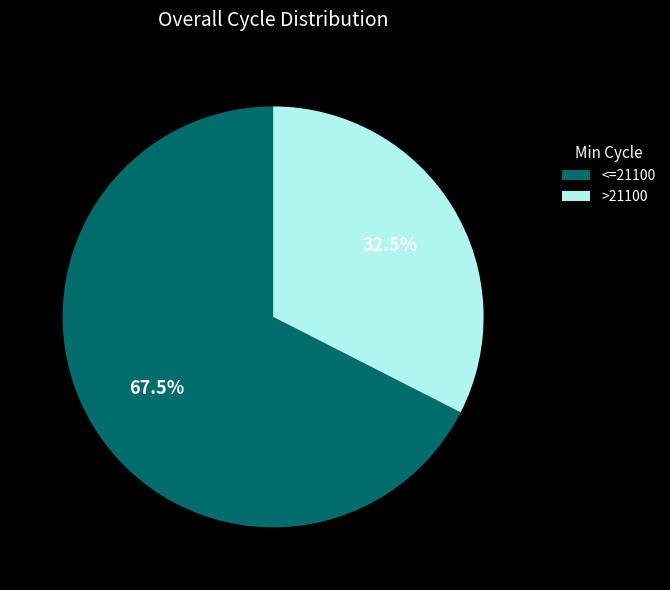

Rank the categories by value from highest to lowest.

<=21100, >21100